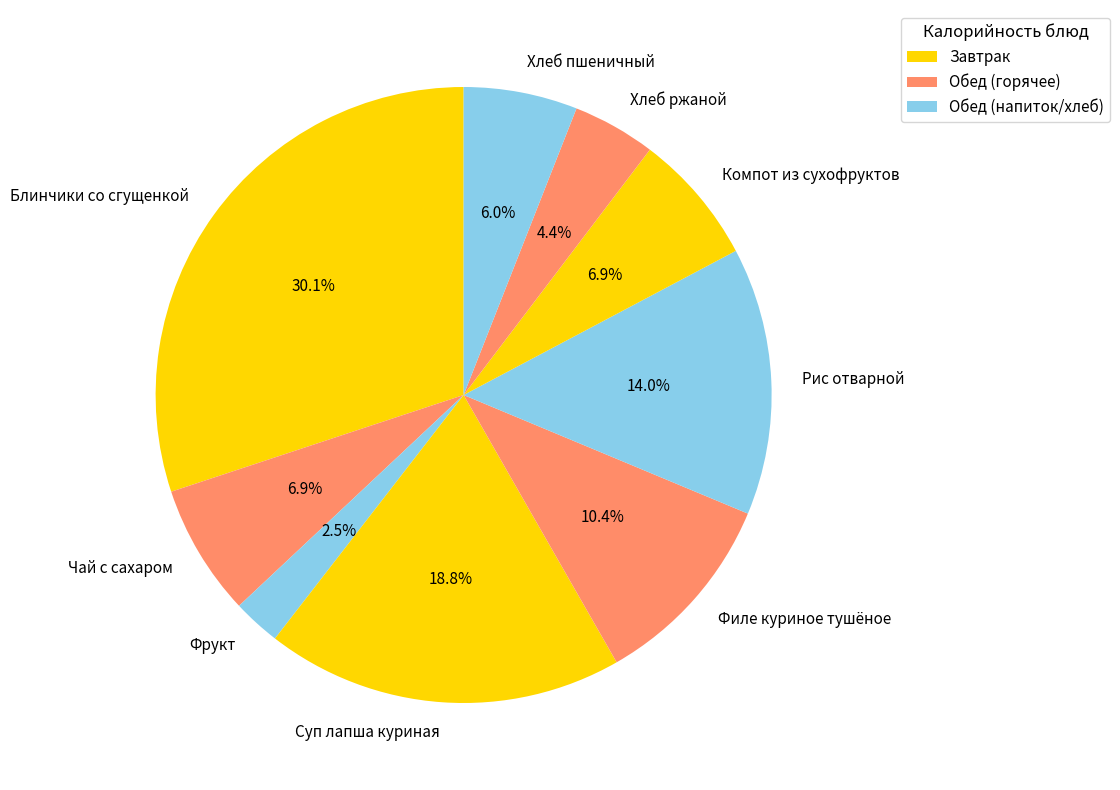

To the nearest percent, what is the difference between the Филе куриное тушёное and Компот из сухофруктов slice percentages?

4%